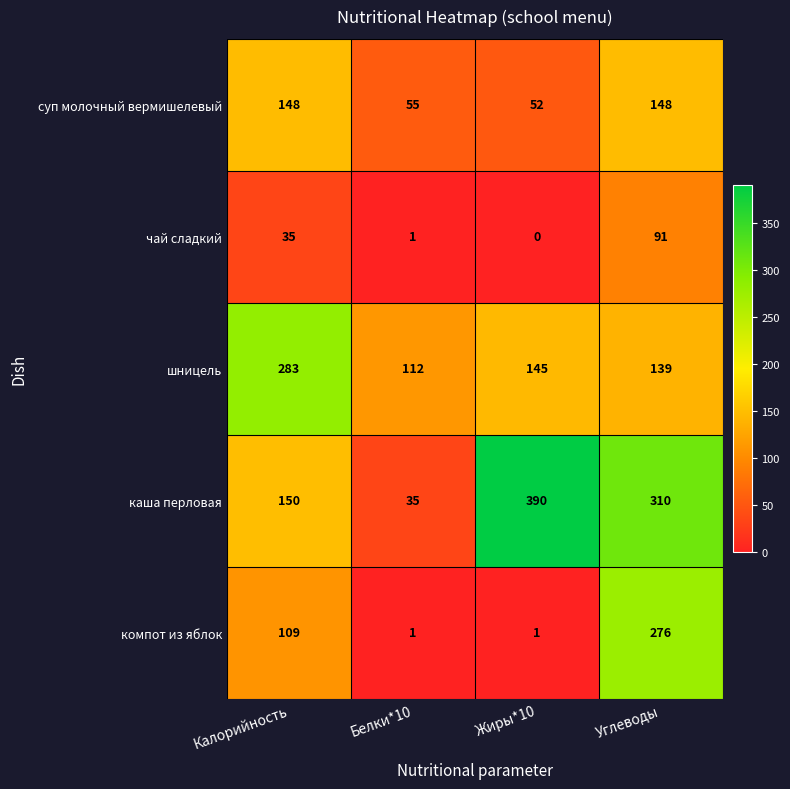

What is the sum of the чай сладкий values at Углеводы and Калорийность?

126